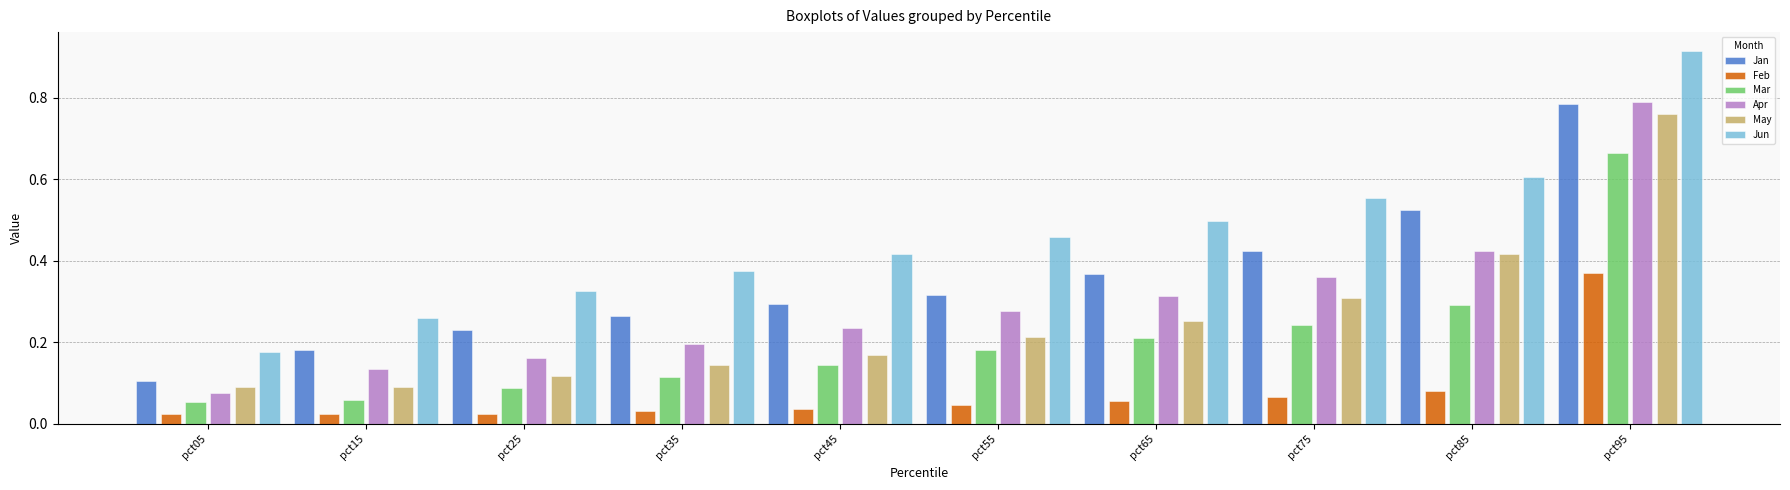

Is it true that Feb equals 0.1 at pct75?

True